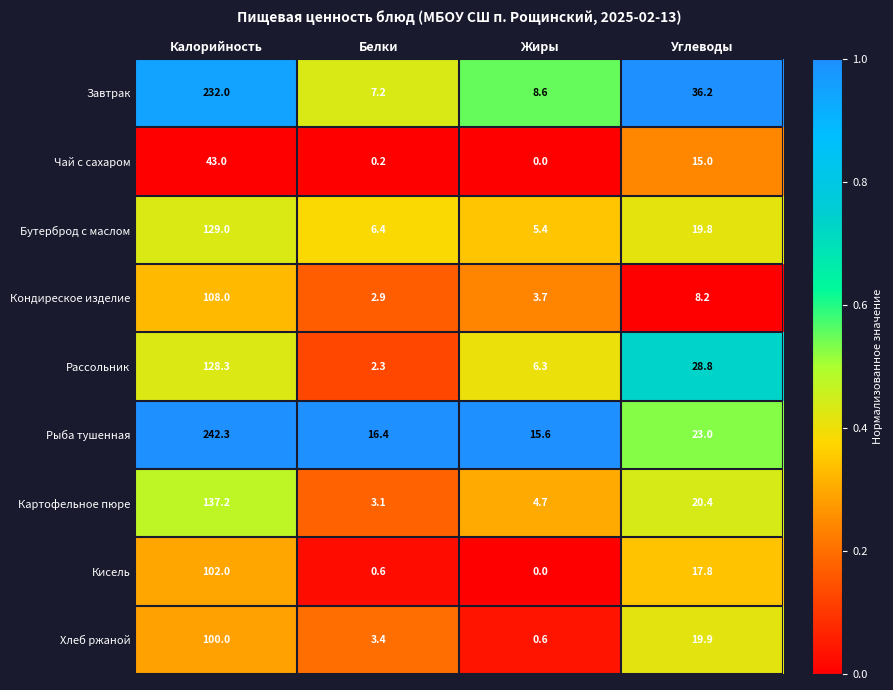

What is the total value across all series at Жиры?

44.9